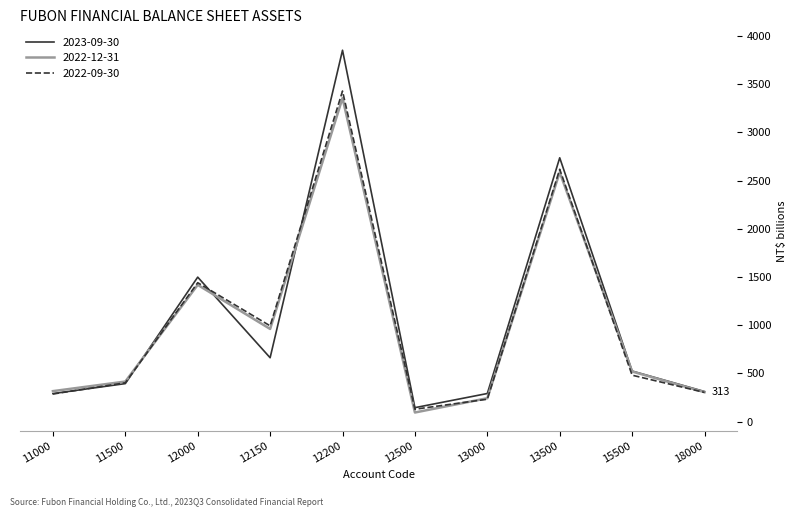

At which label is 2022-12-31 closest to 1725?

12000